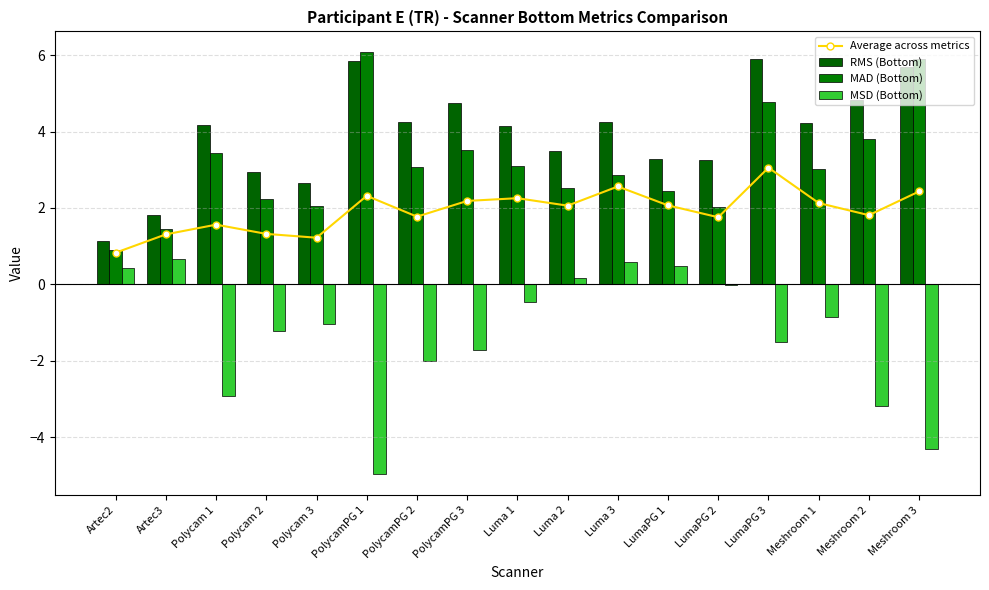

Is the value of MAD (Bottom) at Luma 2 greater than the value of Average across metrics at PolycamPG 2?

Yes